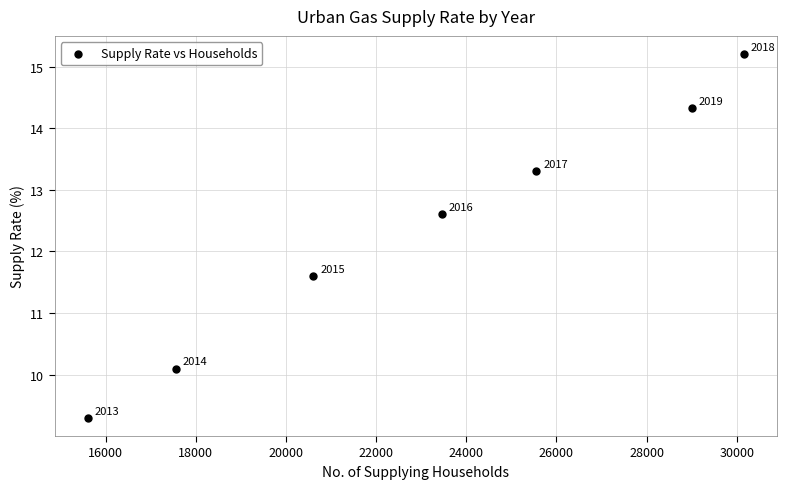

What Y value in the scatter plot is closest to 12?

11.6